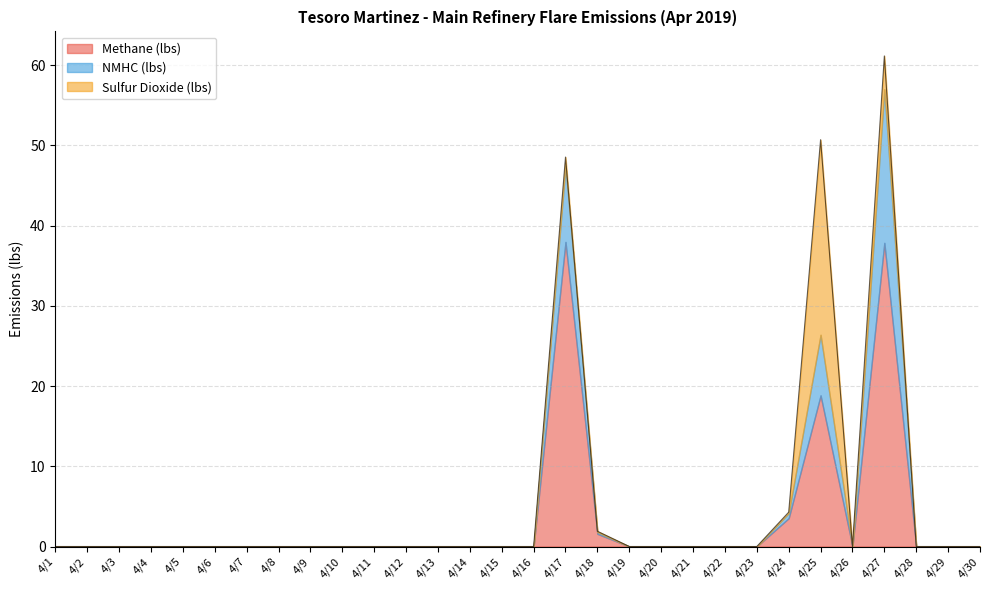

The Sulfur Dioxide (lbs) series shows 0.0 at 4/6. True or false?

True